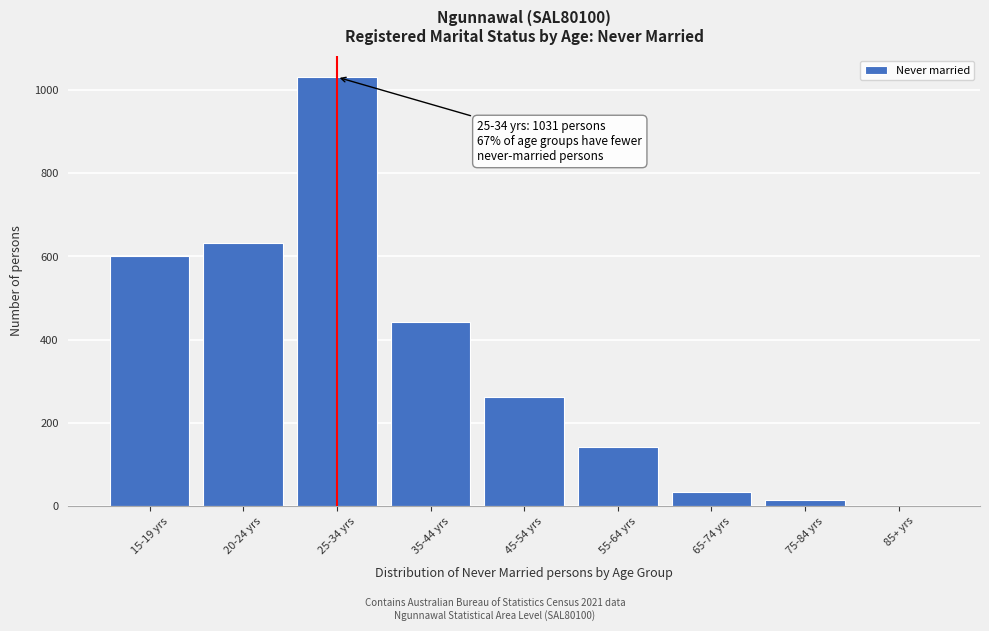

Reading left to right, list all the values displayed in this chart.

15-19 yrs=601	20-24 yrs=632	25-34 yrs=1031	35-44 yrs=443	45-54 yrs=262	55-64 yrs=142	65-74 yrs=35	75-84 yrs=14	85+ yrs=0